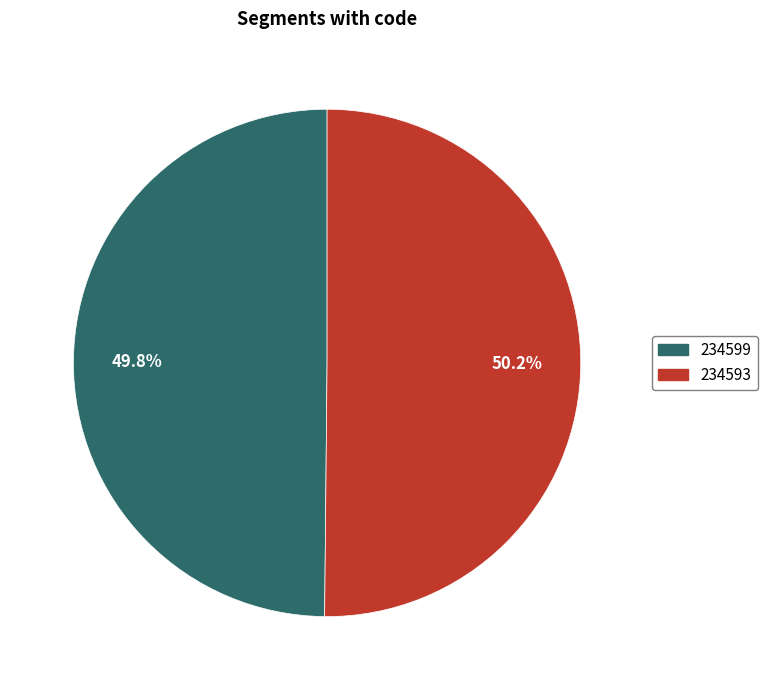

To the nearest percent, what percentage of the pie is 234593?

50%